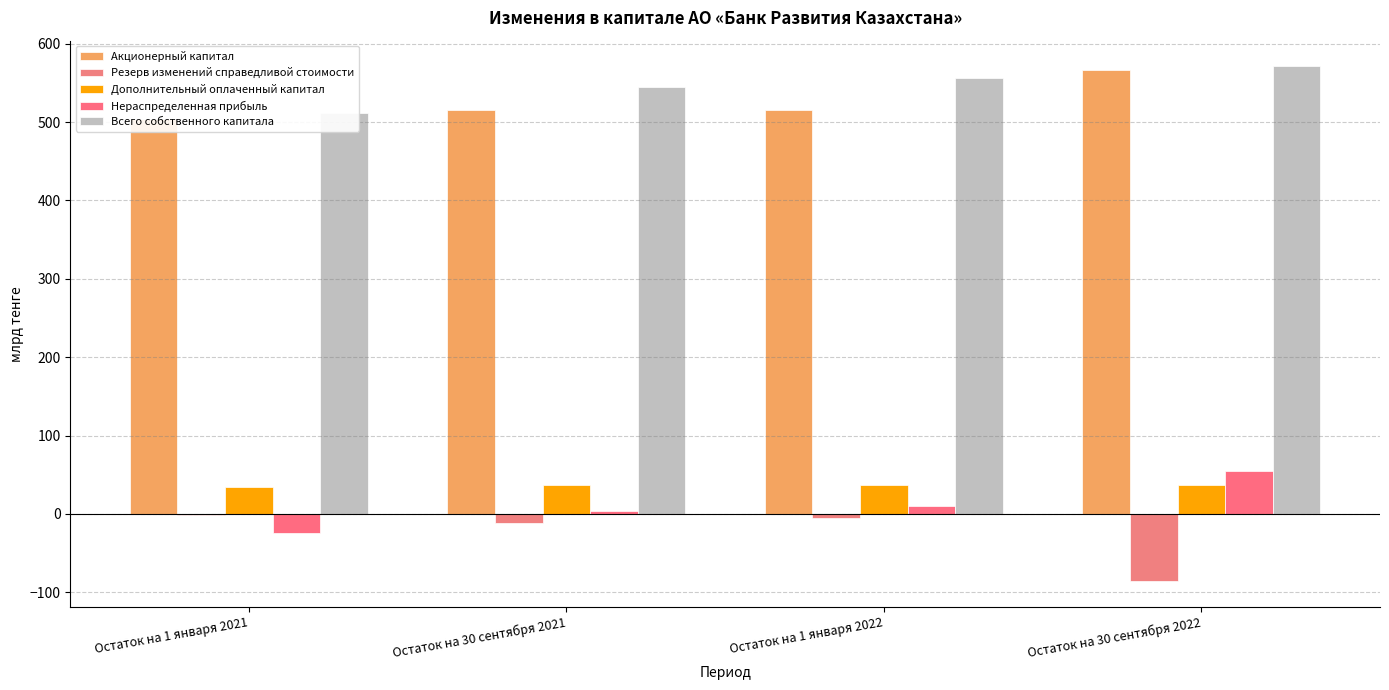

What is the label of the 4th bar from the right?

Остаток на 1 января 2021